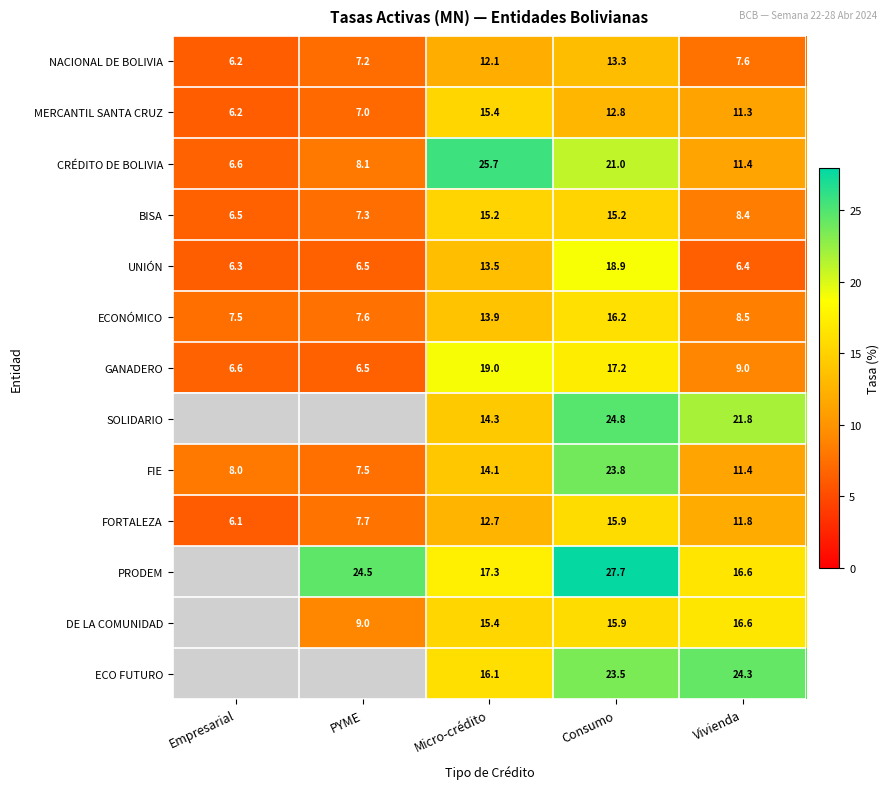

Rank the categories by FORTALEZA value from highest to lowest.

Consumo, Micro-crédito, Vivienda, PYME, Empresarial